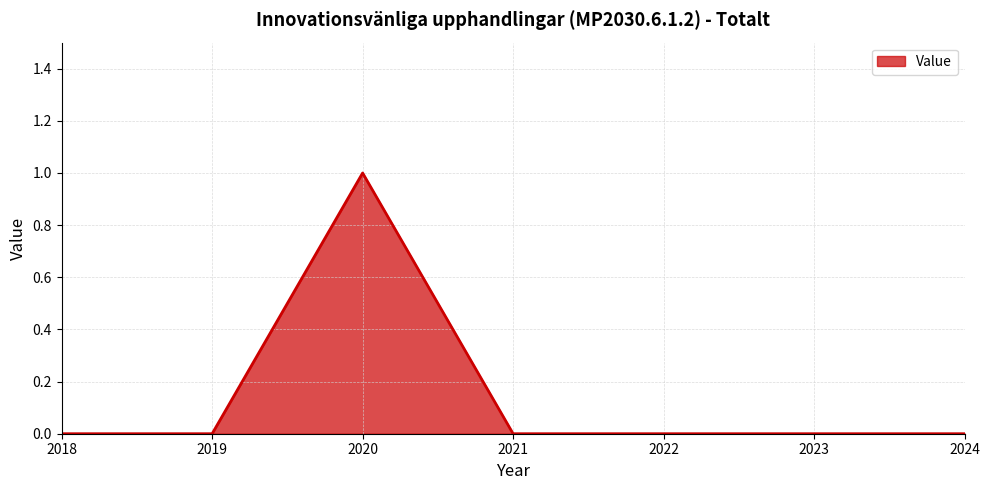

Reading left to right, transcribe all the data shown in this chart.

2018=0	2019=0	2020=1	2021=0	2022=0	2023=0	2024=0